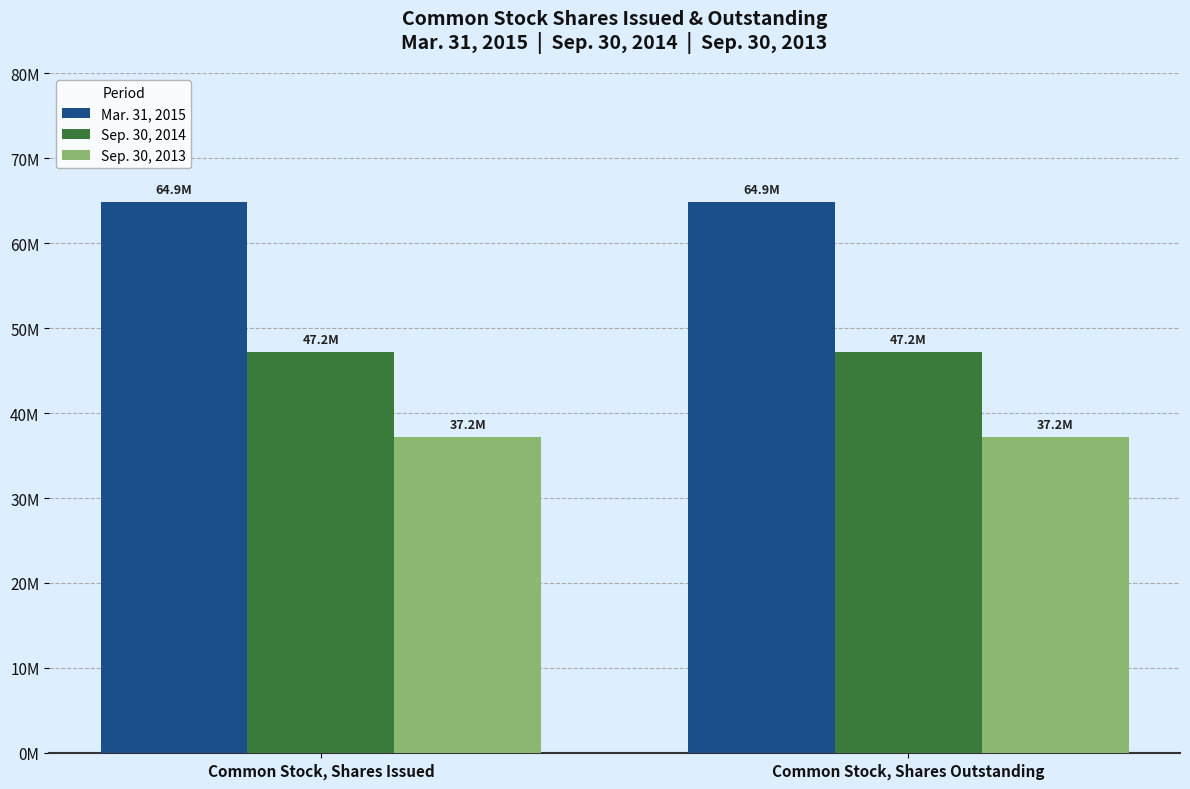

Are the bars horizontal?

No